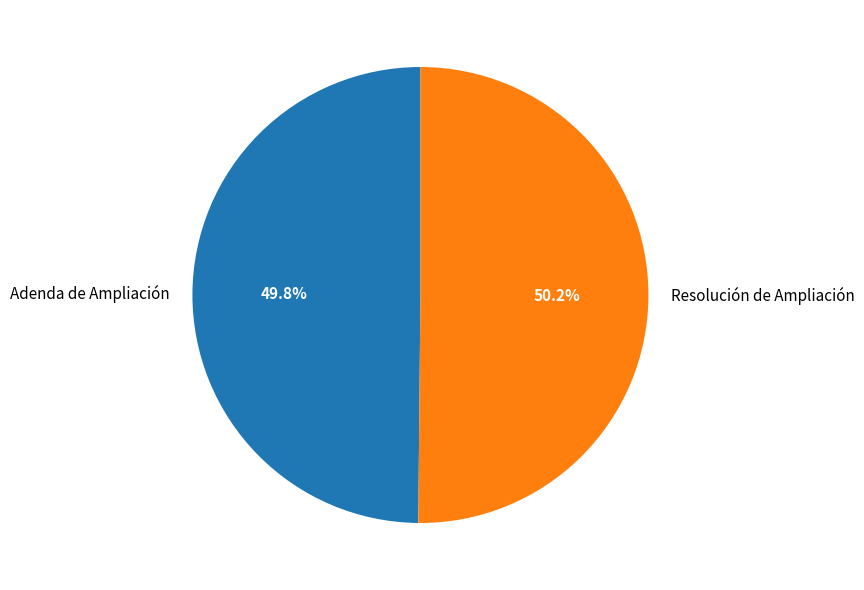

Combined, do Adenda de Ampliación and Resolución de Ampliación account for over 50%?

Yes